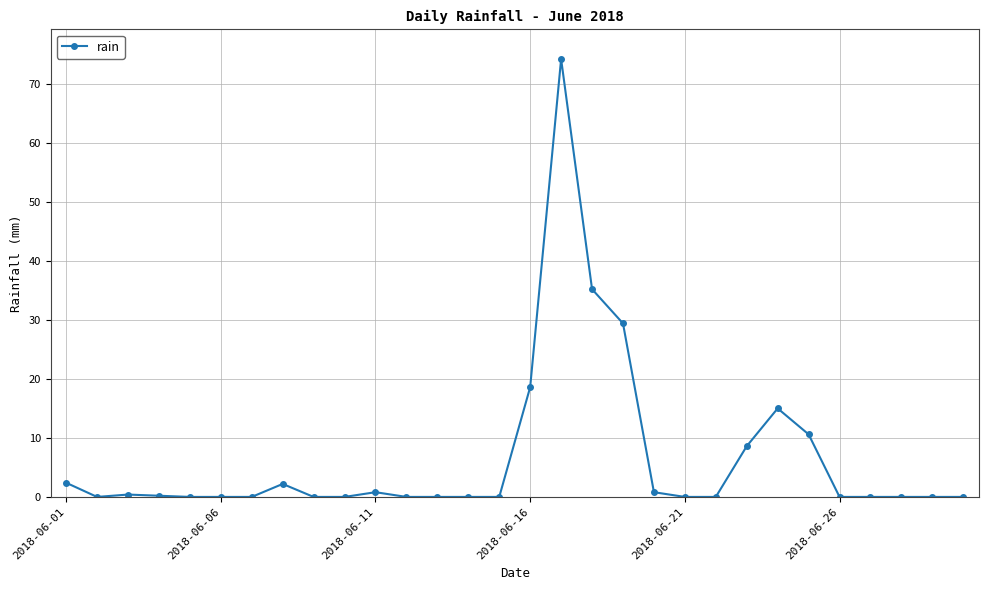

What is the greatest value displayed?

74.2